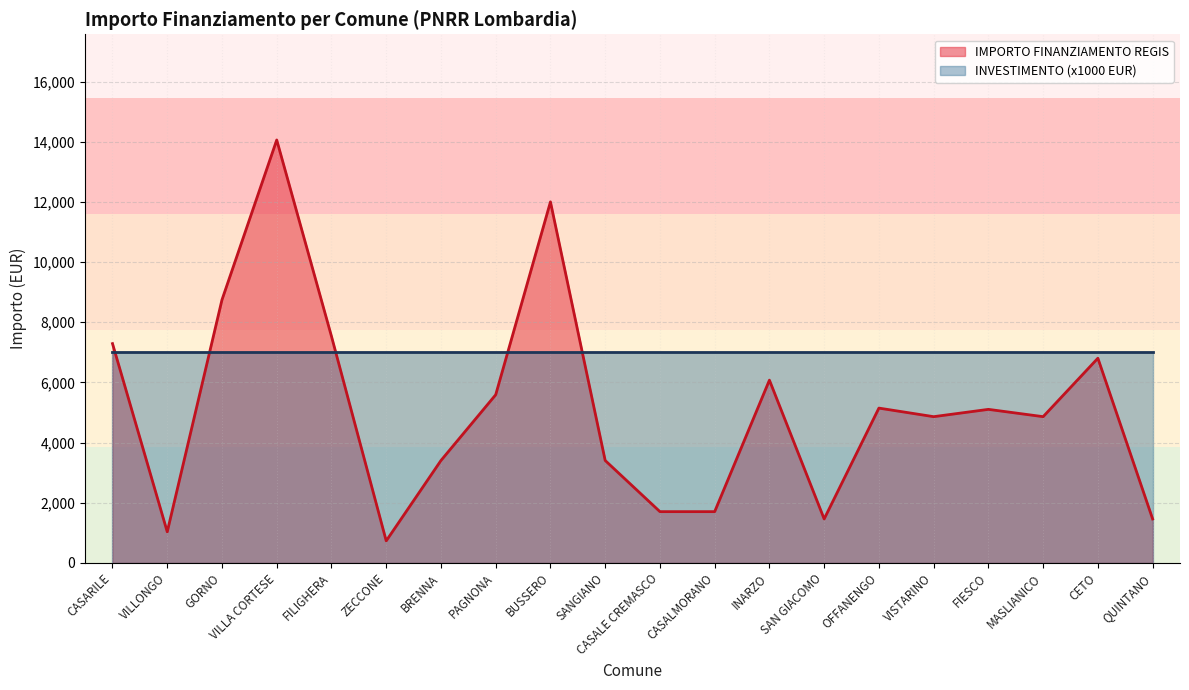

At which label does the data first exceed 5103?

CASARILE